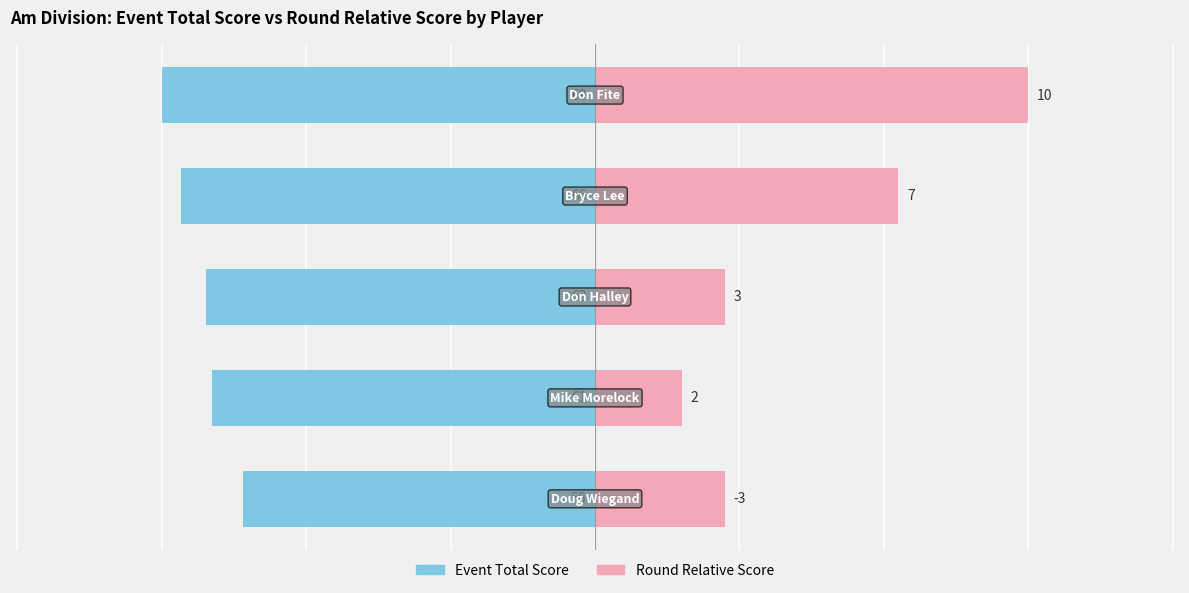

Rank the series by their average value, from lowest to highest.

Event Total Score, Round Relative Score